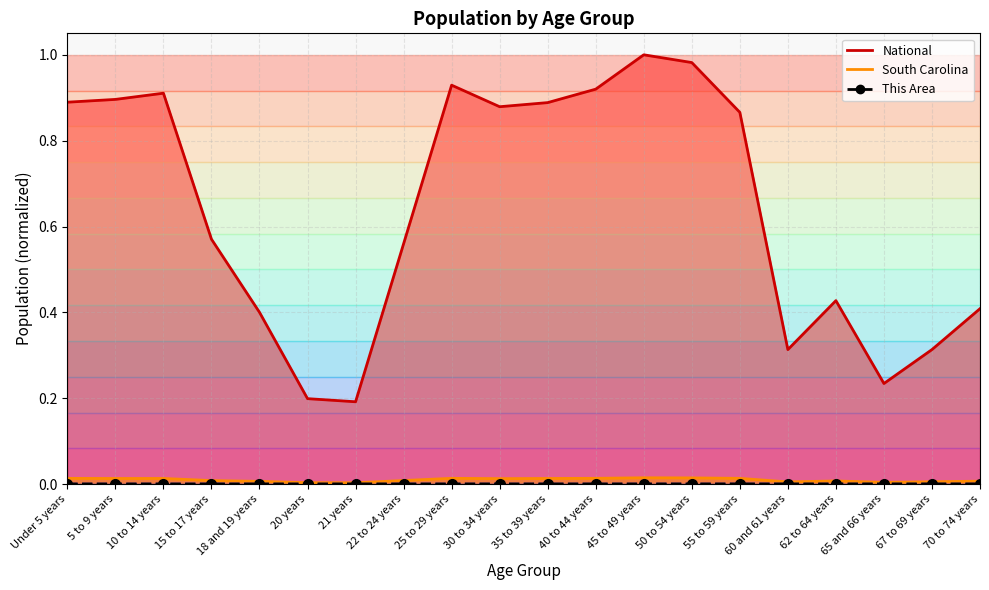

Between 22 to 24 years and 21 years, which is larger?

22 to 24 years